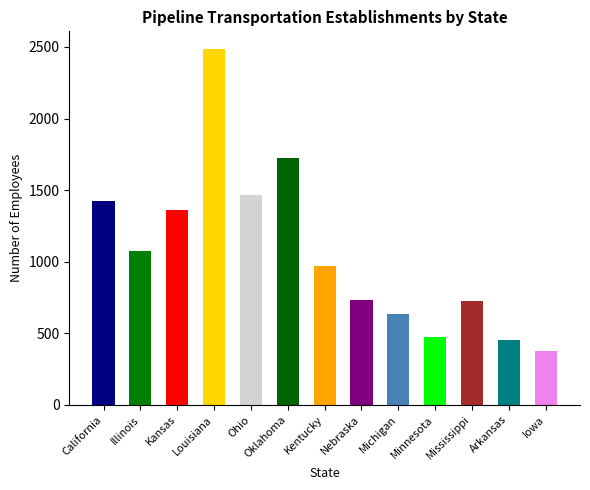

The value at Michigan is 632. True or false?

True